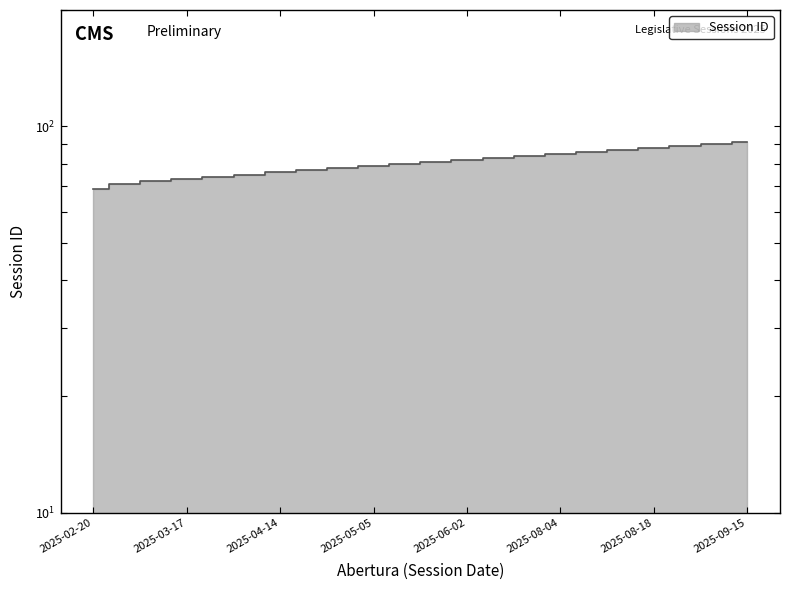

True or false: the data shows 45 at 2025-05-12.

False